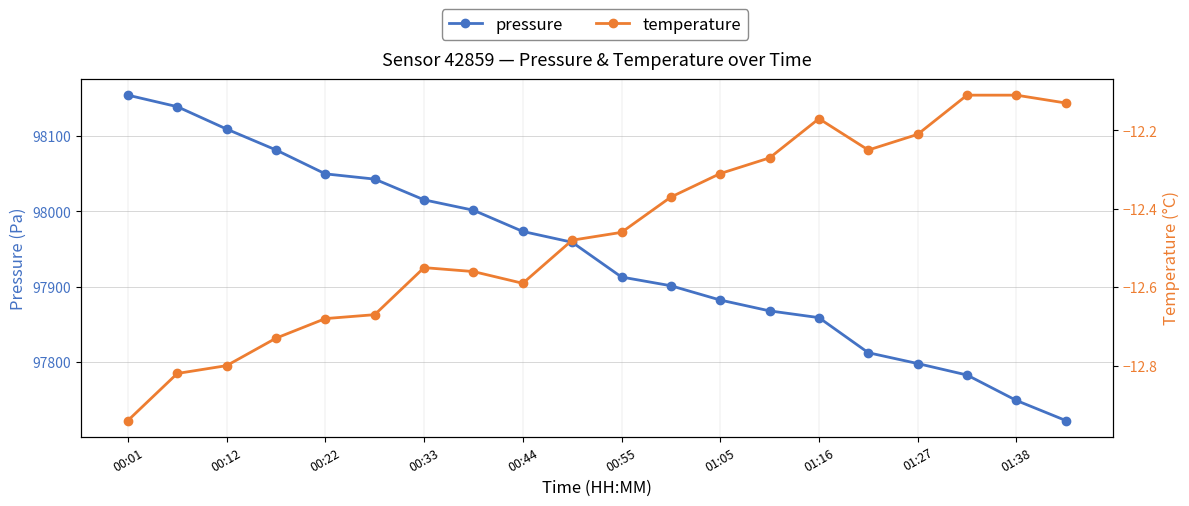

What is the highest value of the pressure series?

98154.2